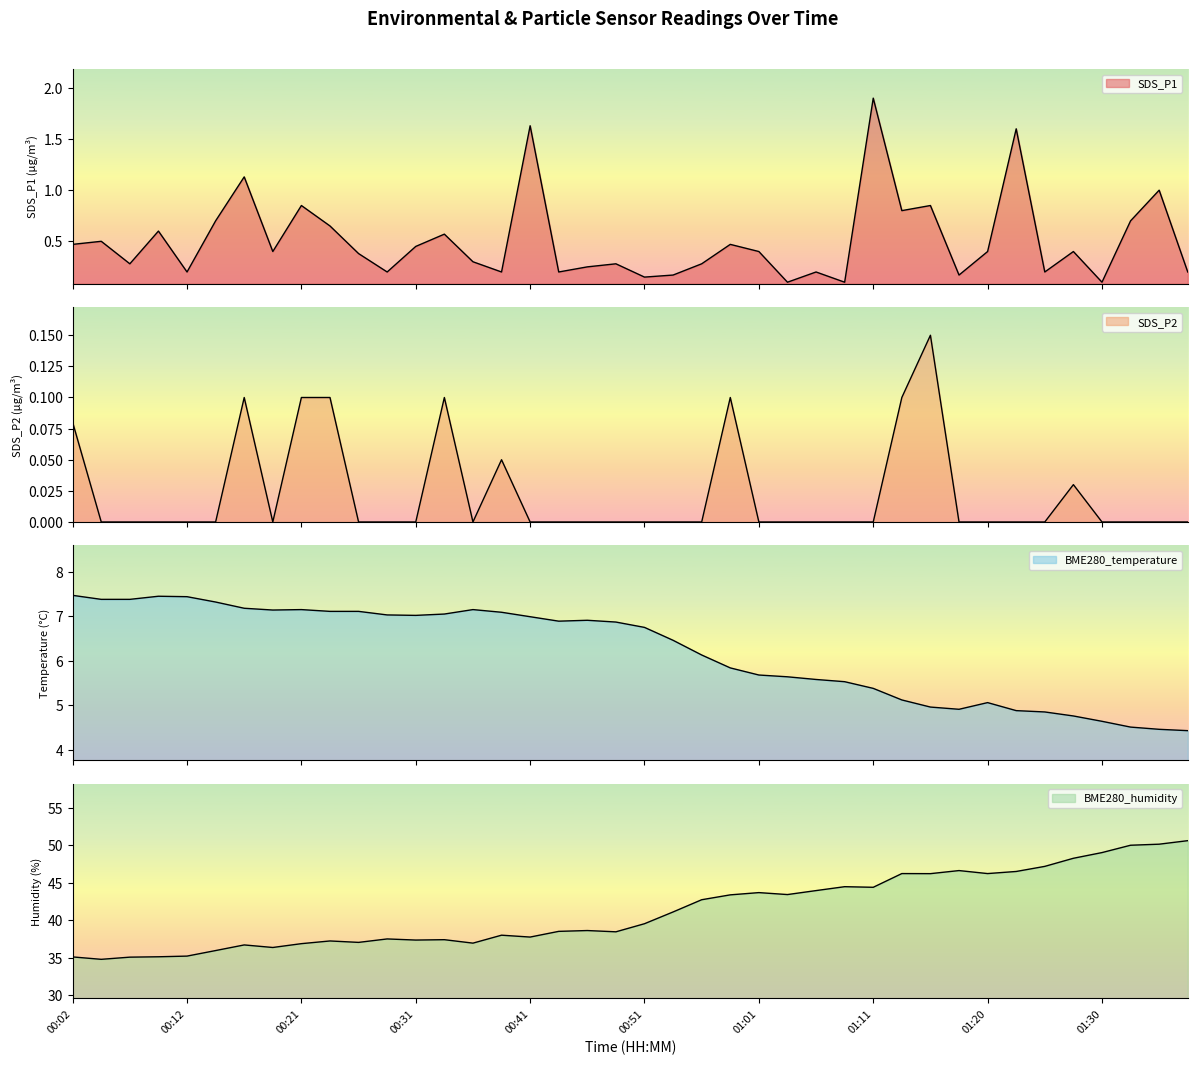

Which series has the largest range (max minus min)?

BME280_humidity